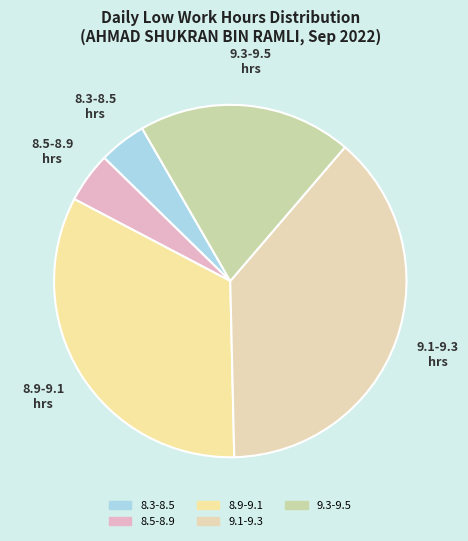

Is there a majority slice in this chart?

No